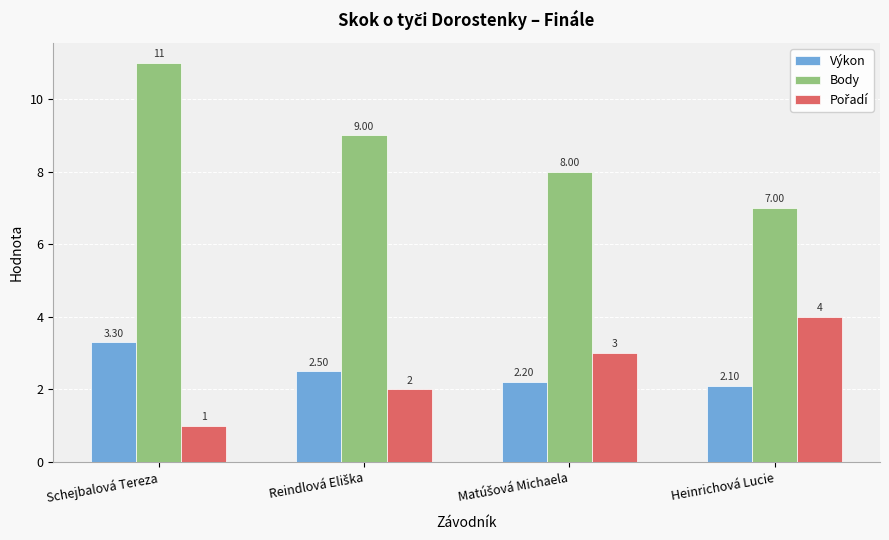

What is the maximum value for Body?

11.0